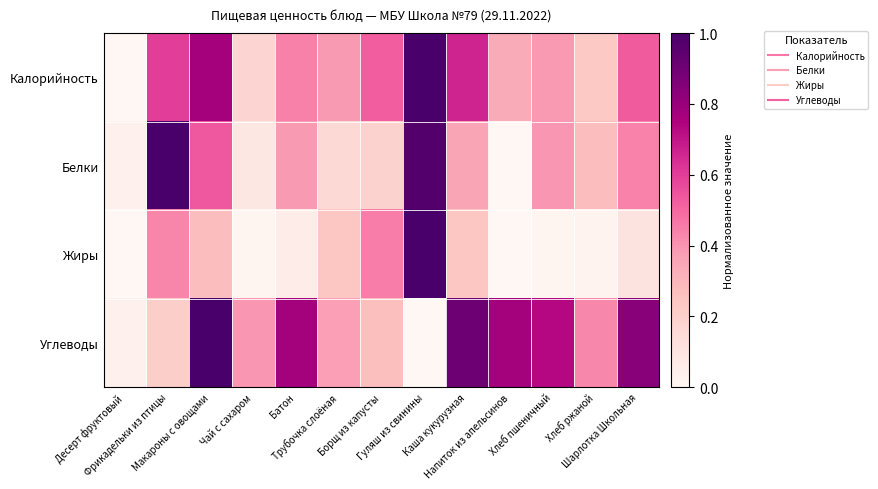

At which category is the sum across all series the highest?

Гуляш из свинины